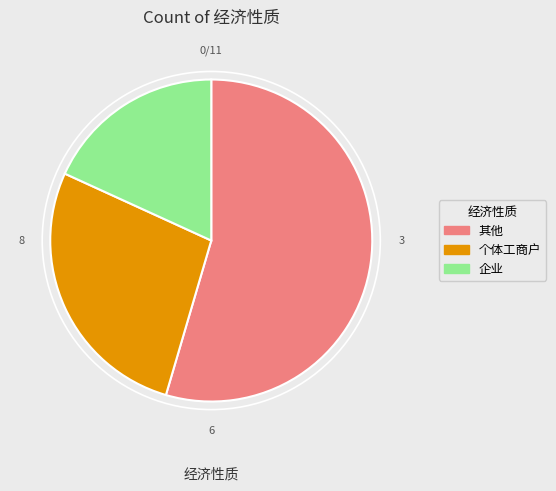

Which slice represents more than half of the pie?

其他